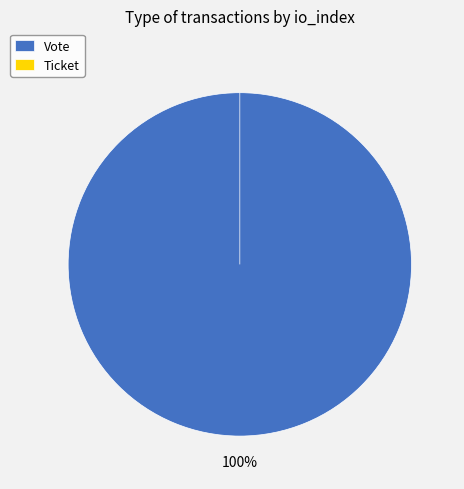

Rank the categories by value from highest to lowest.

Vote, Ticket